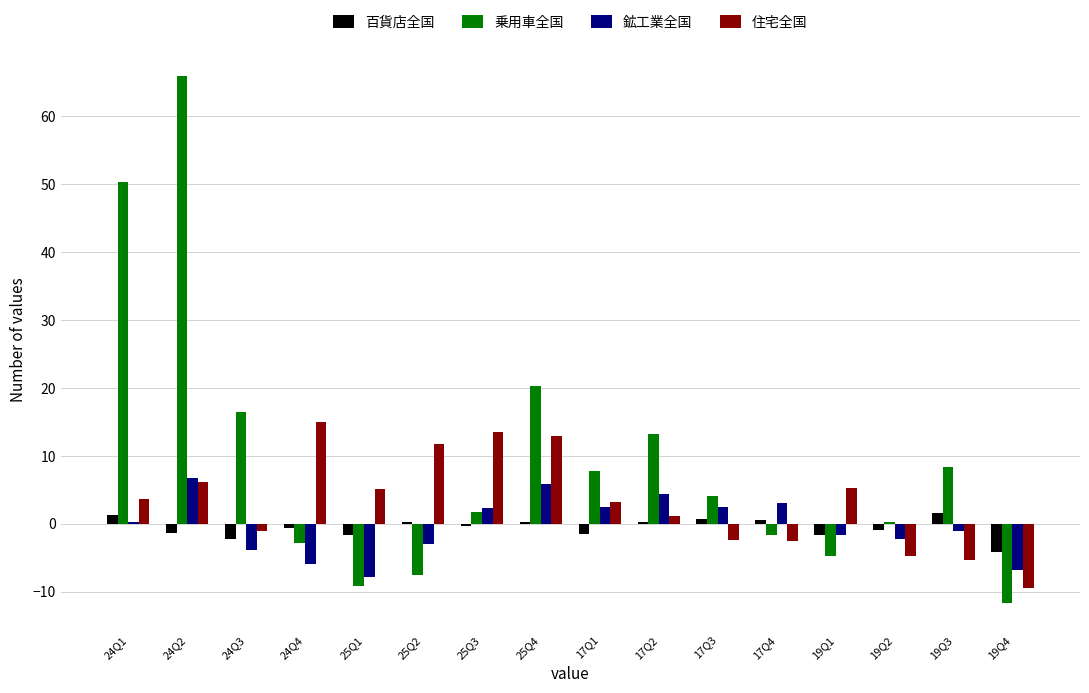

At which label does 乗用車全国 reach its peak?

24Q2